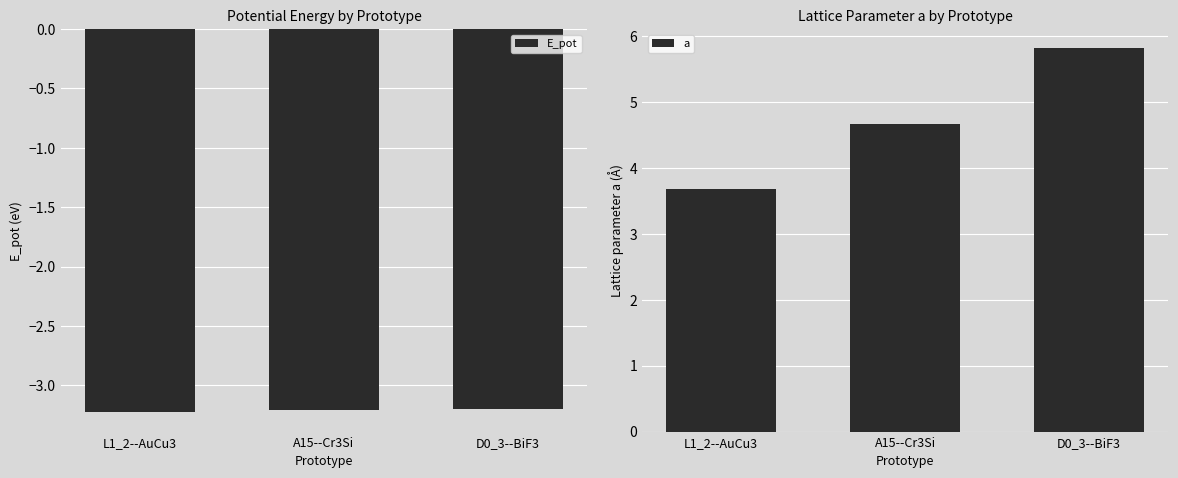

At which category is the sum across all series the highest?

D0_3--BiF3